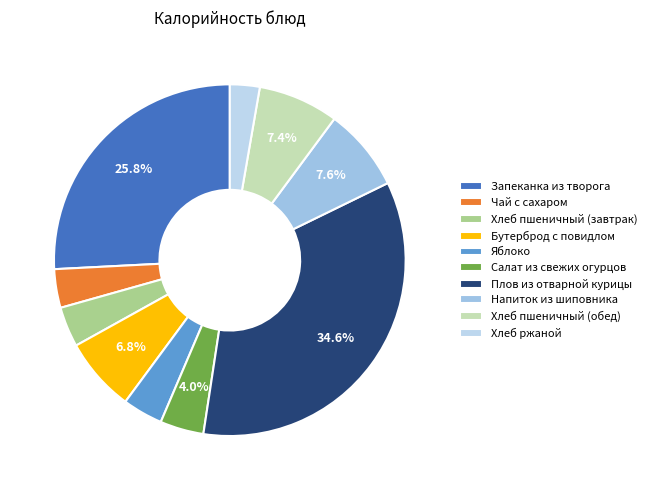

Is it true that Хлеб пшеничный (завтрак) is 4% of the pie?

True